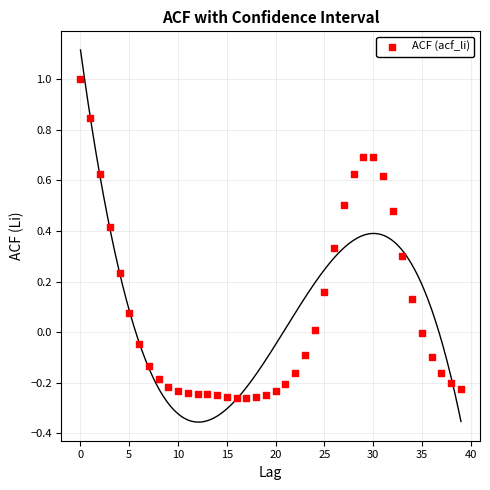

What is the range of Y values (max minus min)?

1.3